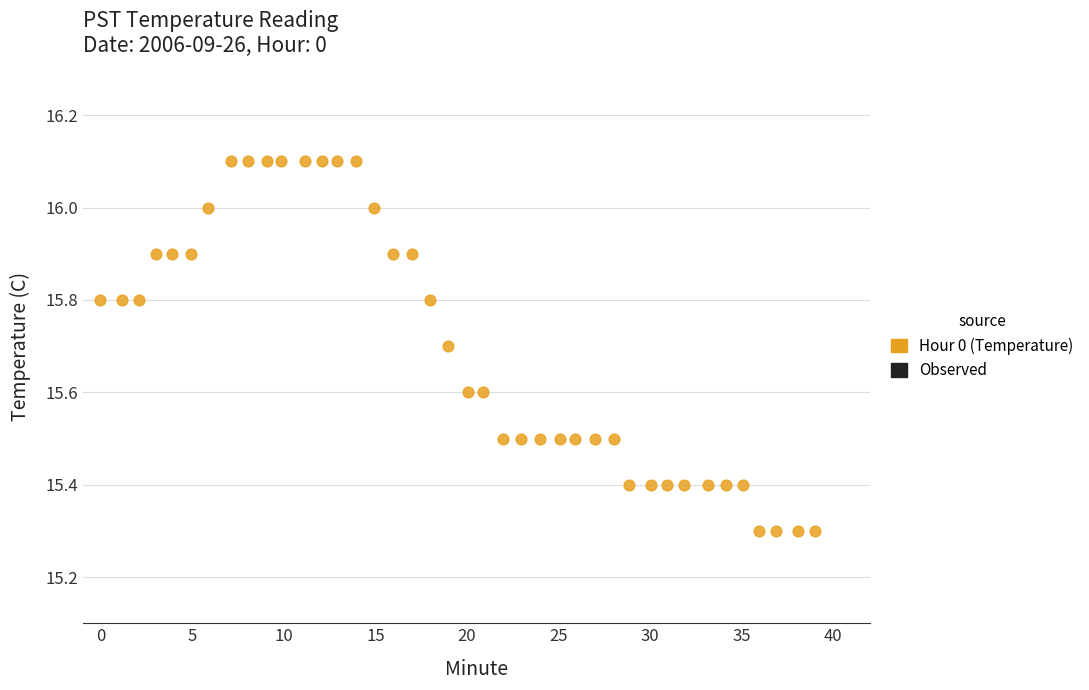

What is the range of X values (max minus min)?

39.0